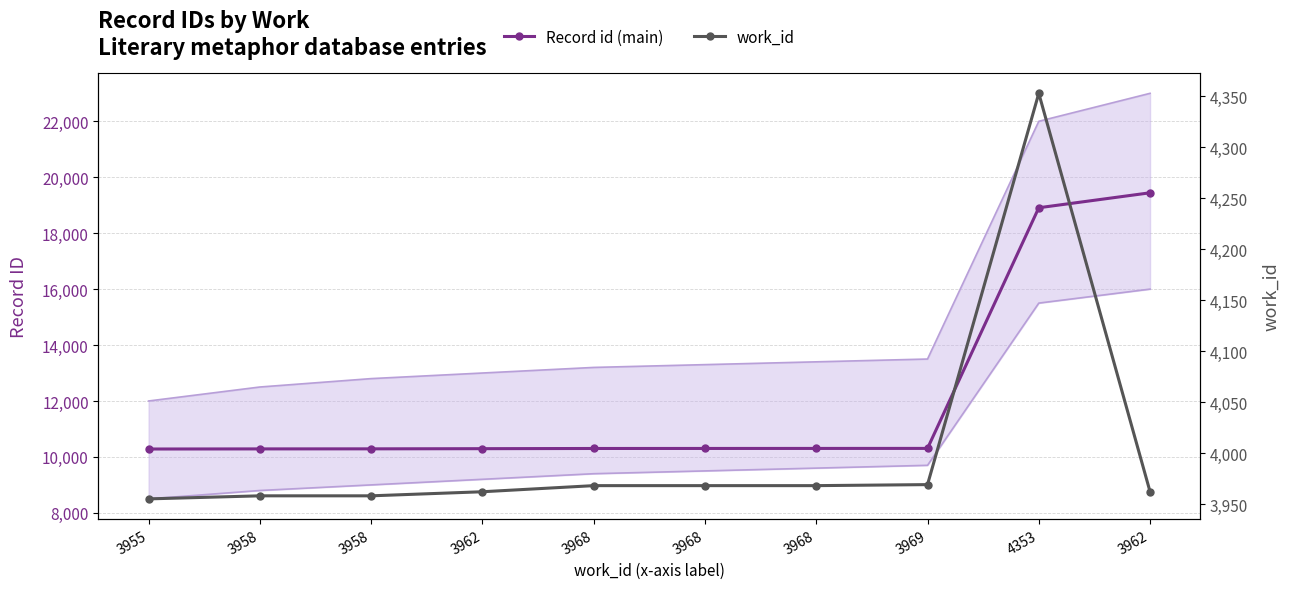

What are all the series names shown in the legend?

Record id (main), work_id